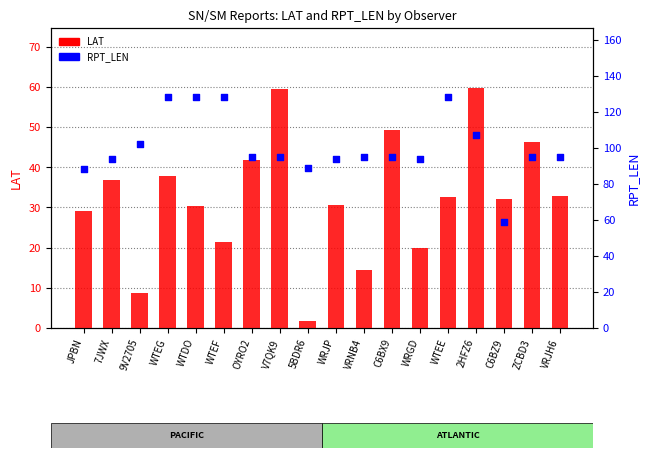

Is the value of LAT at 5BDR6 greater than the value of RPT_LEN at VRJH6?

No